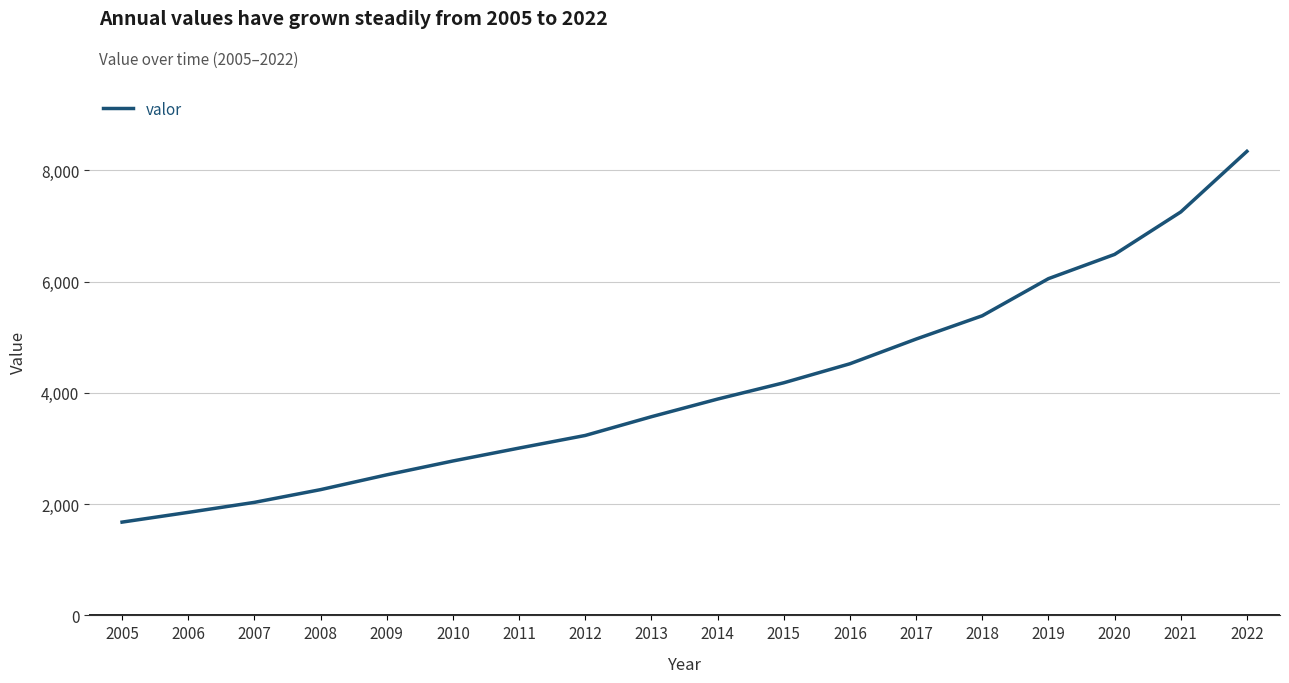

Reading right to left, what are all the values shown in this chart?

2022=8343	2021=7253	2020=6490	2019=6054	2018=5387	2017=4968	2016=4524	2015=4182	2014=3889	2013=3572	2012=3235	2011=3008	2010=2776	2009=2527	2008=2261	2007=2032	2006=1852	2005=1677